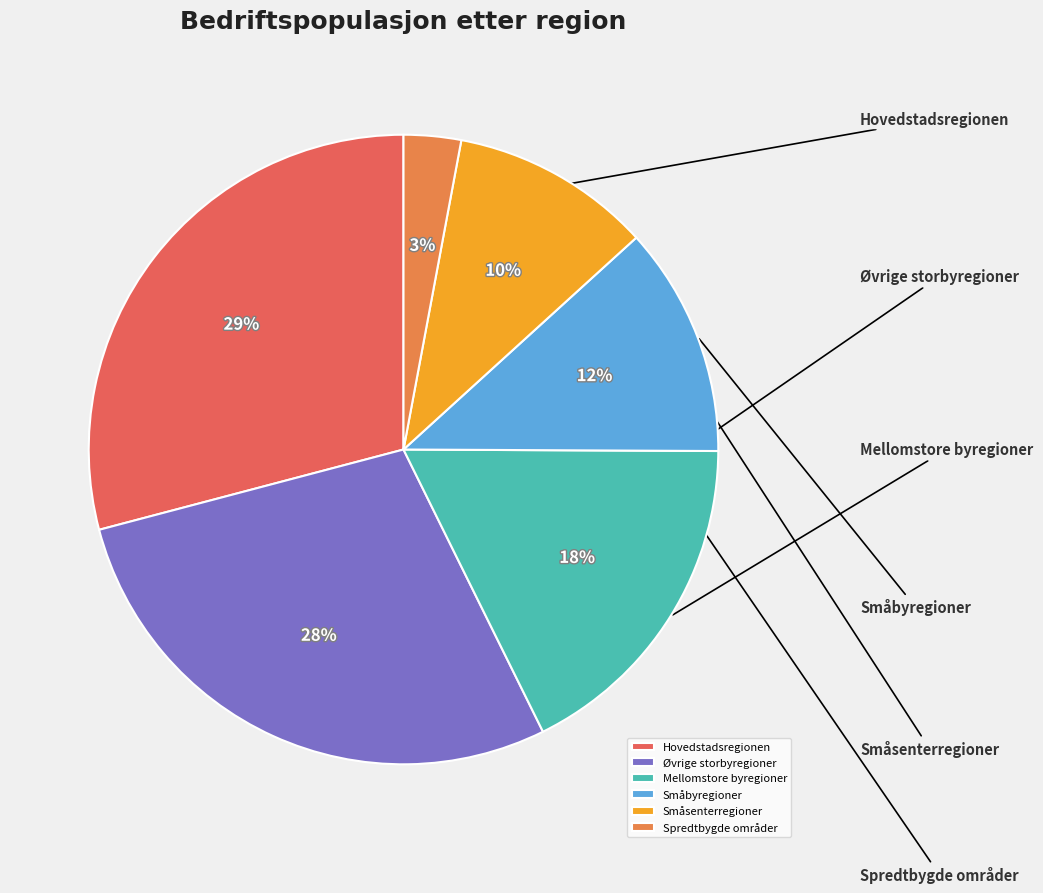

Between Mellomstore byregioner and Småbyregioner, which is larger?

Mellomstore byregioner